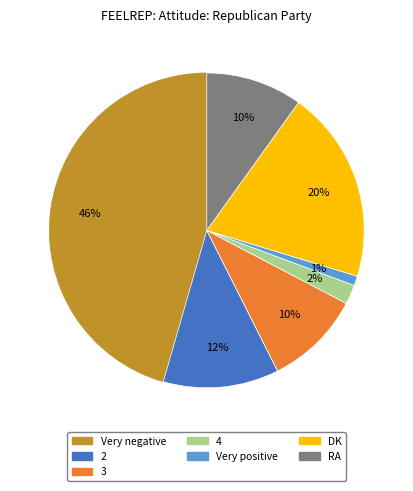

To the nearest percent, what is the average slice percentage?

14%